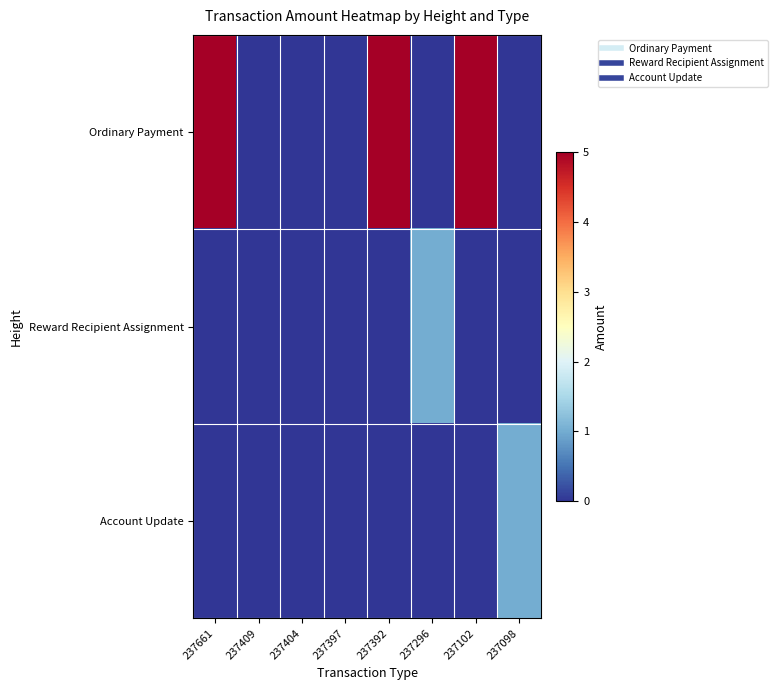

What is the difference between the highest and lowest values at 237102?

5